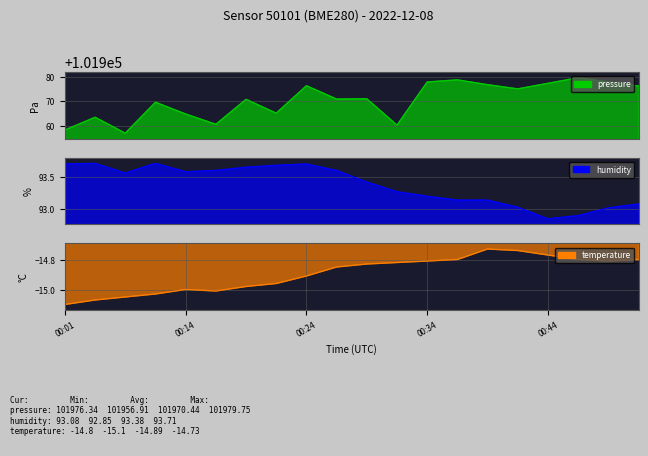

In humidity, how many points are lower than both neighbors (excluding endpoints)?

3